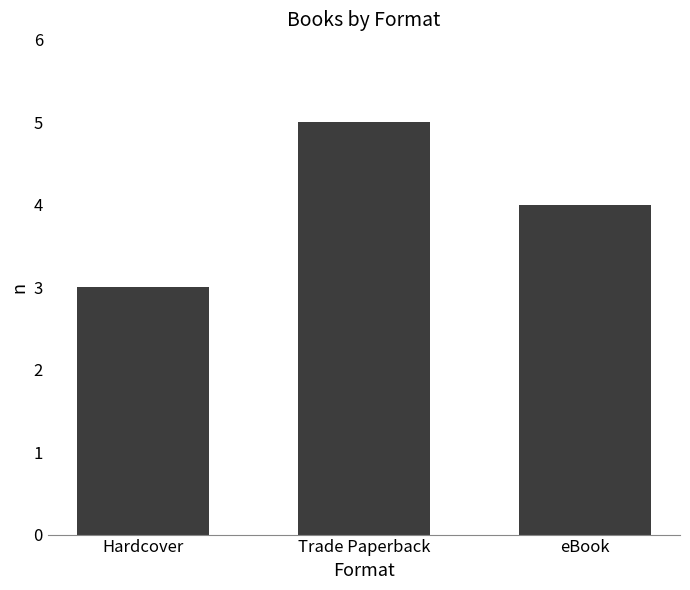

Where is the data nearest to the value 4?

eBook